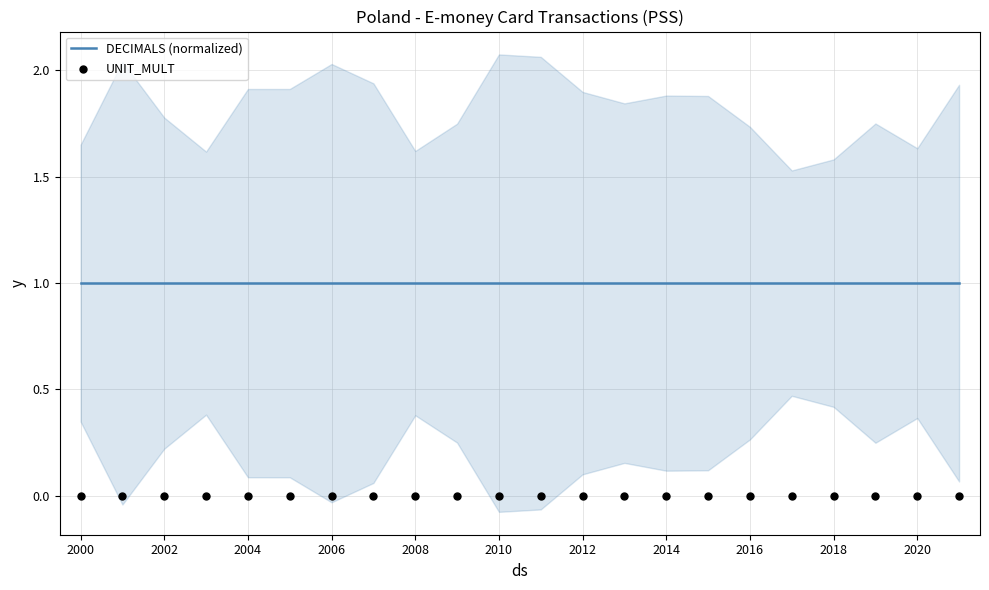

At which category is the sum across all series the highest?

2000